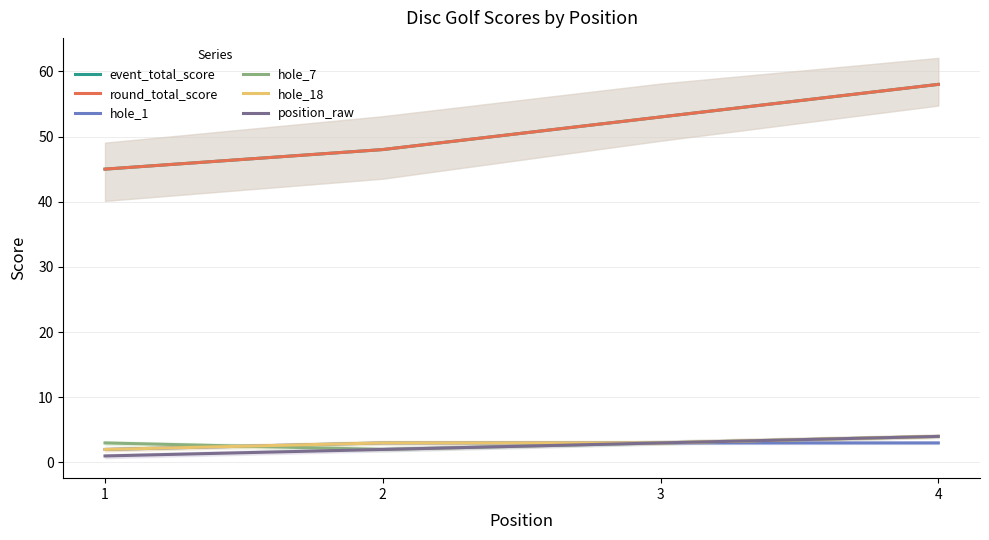

Between 1 and 3, which series saw the biggest shift?

event_total_score